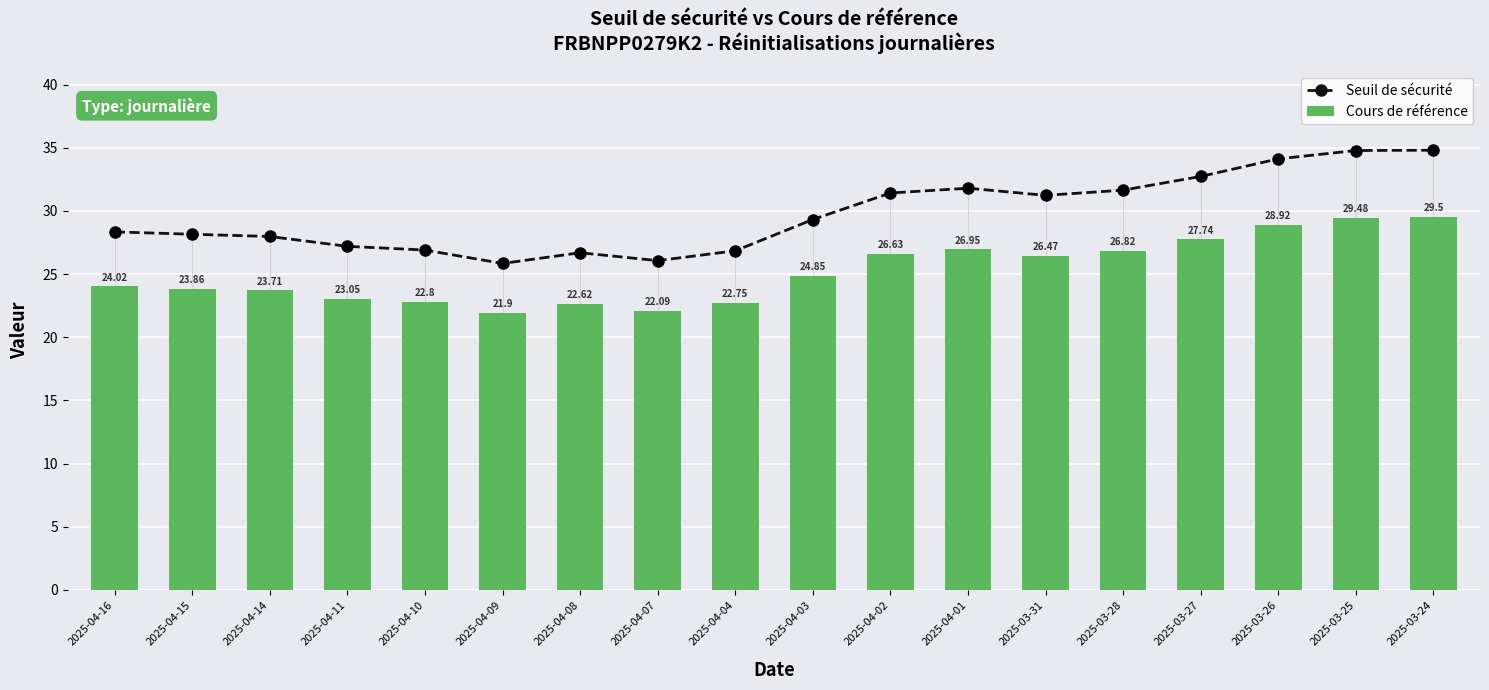

What is the approximate value of Seuil de sécurité at 2025-03-26?

34.1